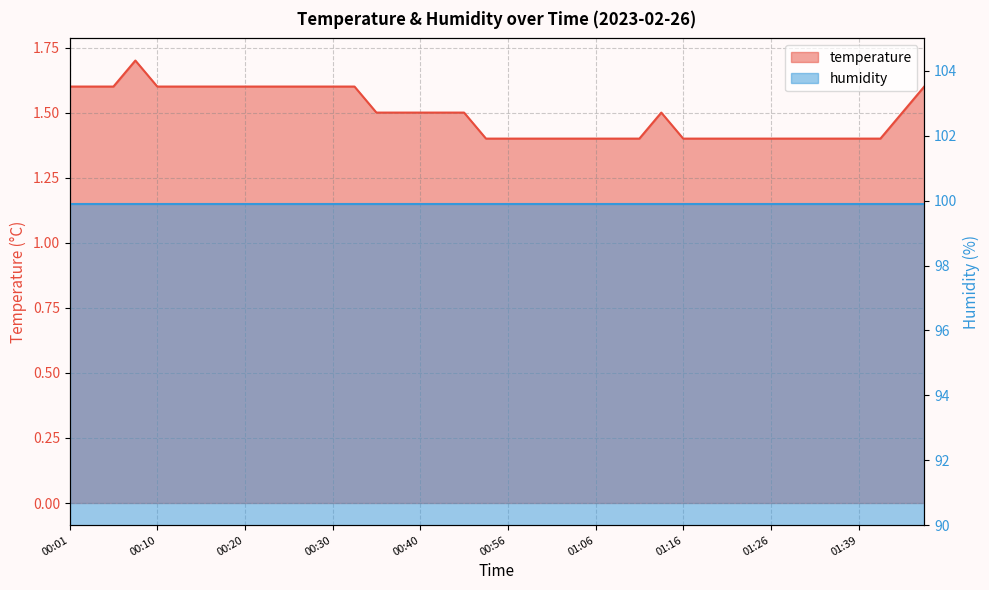

What is the difference between the values at 01:42 and 00:38?

0.1